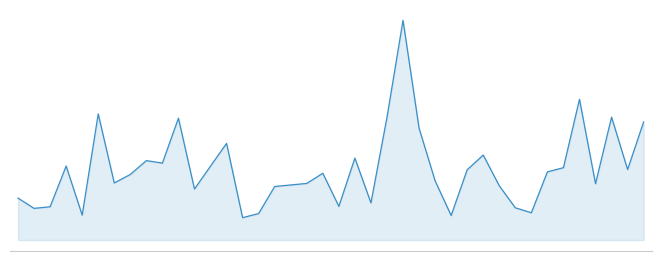

Does the chart display data point markers on the line(s)?

No